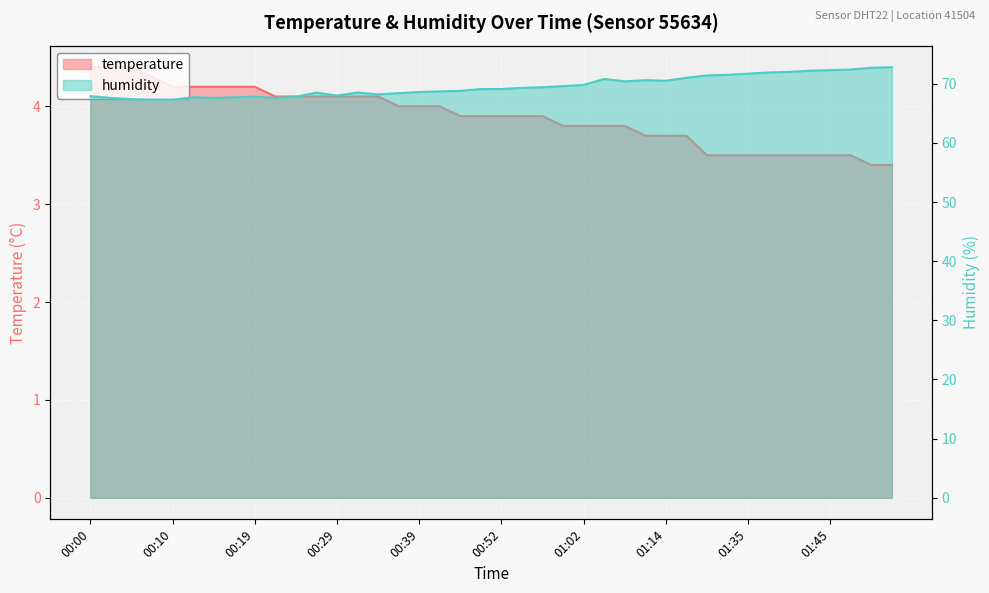

Count the number of categories in the chart.

40